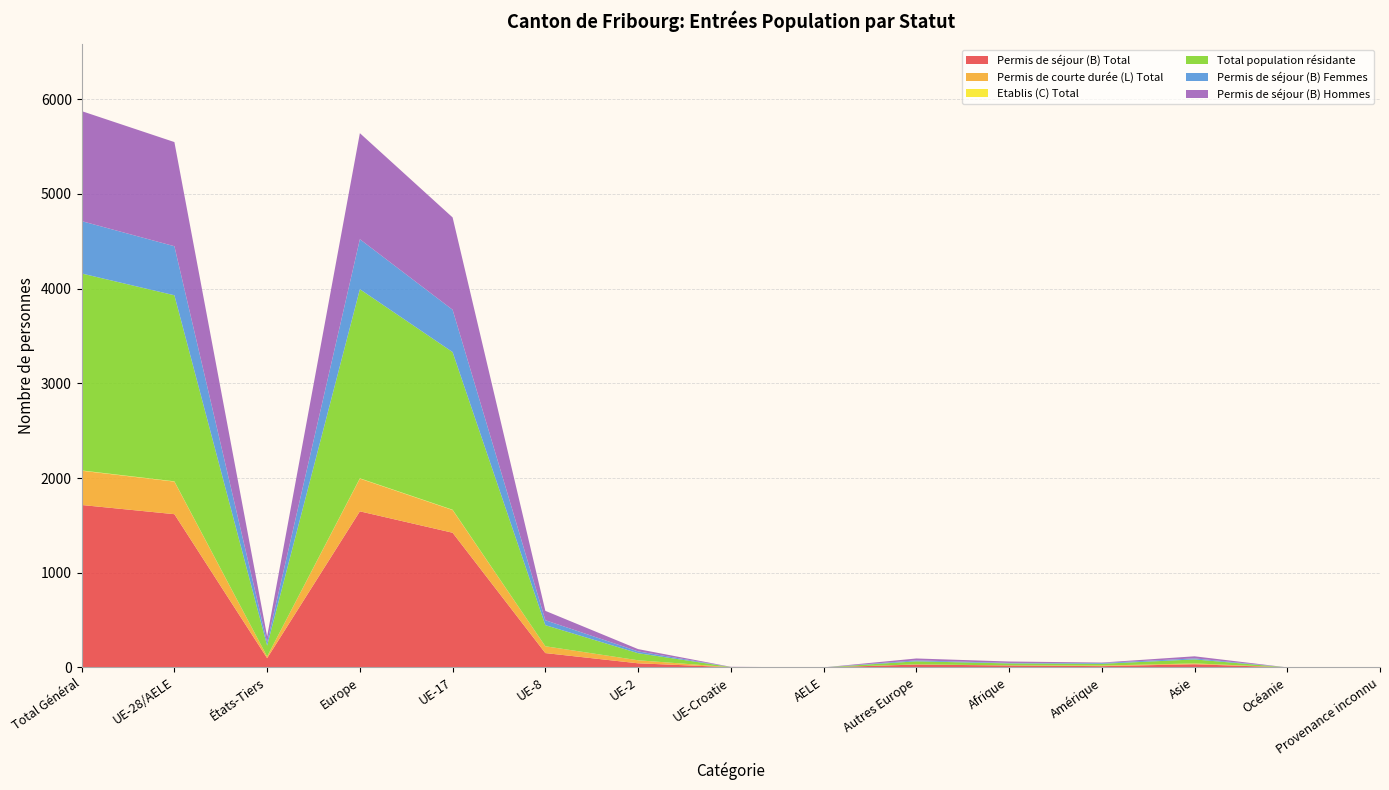

Reading right to left, what are all the values shown in this chart?

Permis de séjour (B) Total: Provenance inconnu=1	Océanie=0	Asie=33	Amérique=13	Afrique=20	Autres Europe=30	AELE=0	UE-Croatie=2	UE-2=43	UE-8=151	UE-17=1422	Europe=1648	États-Tiers=97	UE-28/AELE=1618	Total Général=1715
Permis de courte durée (L) Total: Provenance inconnu=0	Océanie=0	Asie=9	Amérique=6	Afrique=1	Autres Europe=2	AELE=0	UE-Croatie=0	UE-2=32	UE-8=72	UE-17=240	Europe=346	États-Tiers=18	UE-28/AELE=344	Total Général=362
Etablis (C) Total: Provenance inconnu=0	Océanie=0	Asie=0	Amérique=0	Afrique=0	Autres Europe=0	AELE=0	UE-Croatie=0	UE-2=0	UE-8=0	UE-17=3	Europe=3	États-Tiers=0	UE-28/AELE=3	Total Général=3
Total population résidante: Provenance inconnu=1	Océanie=0	Asie=42	Amérique=19	Afrique=21	Autres Europe=32	AELE=0	UE-Croatie=2	UE-2=75	UE-8=223	UE-17=1665	Europe=1997	États-Tiers=115	UE-28/AELE=1965	Total Général=2080
Permis de séjour (B) Femmes: Provenance inconnu=1	Océanie=0	Asie=11	Amérique=8	Afrique=5	Autres Europe=10	AELE=0	UE-Croatie=0	UE-2=19	UE-8=52	UE-17=447	Europe=528	États-Tiers=35	UE-28/AELE=518	Total Général=553
Permis de séjour (B) Hommes: Provenance inconnu=0	Océanie=0	Asie=22	Amérique=5	Afrique=15	Autres Europe=20	AELE=0	UE-Croatie=2	UE-2=24	UE-8=99	UE-17=975	Europe=1120	États-Tiers=62	UE-28/AELE=1100	Total Général=1162